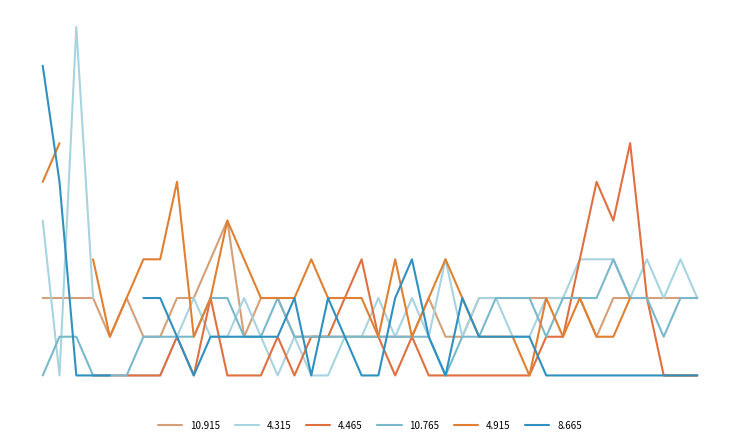

Between 03:40 and 03:50, which series saw the biggest shift?

  8.665